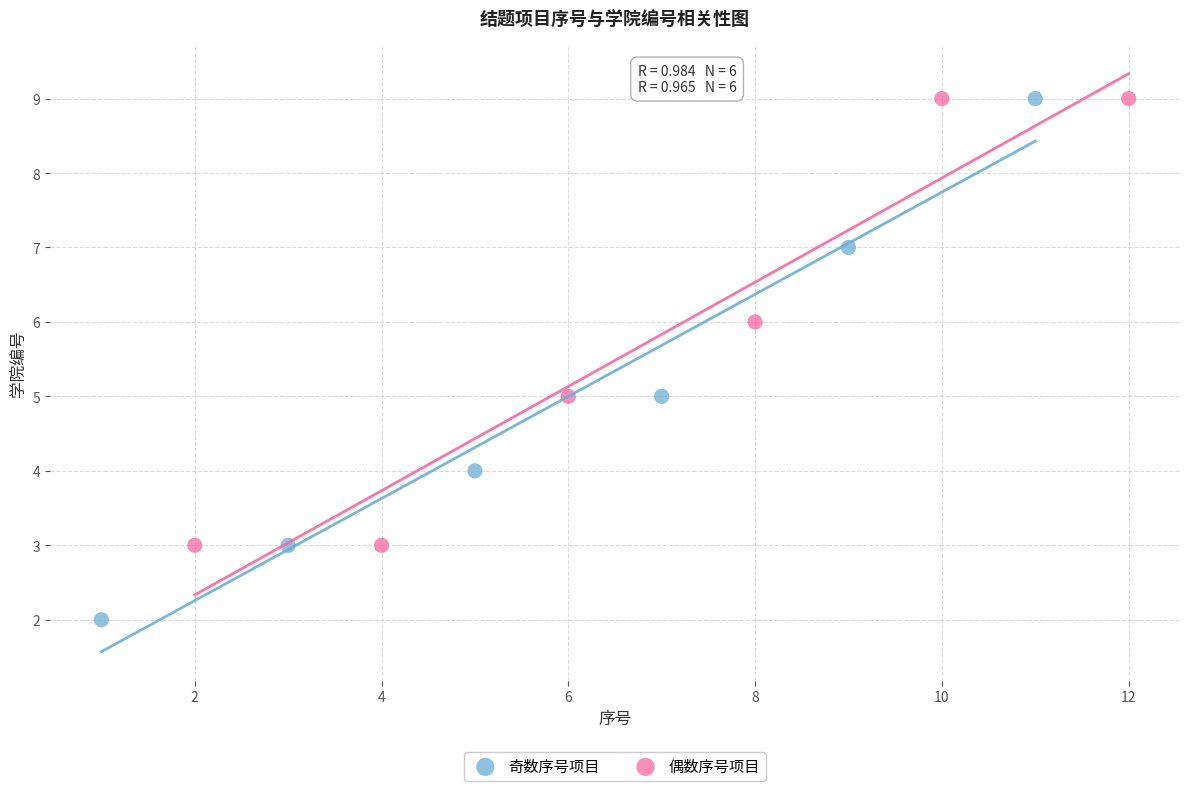

Which series has the largest Y range (max minus min)?

奇数序号项目